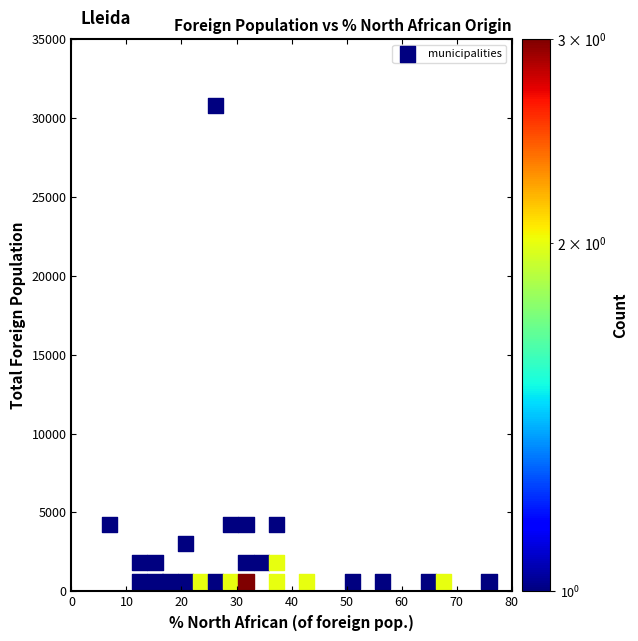

What is the range of Y values (max minus min)?

30172.4